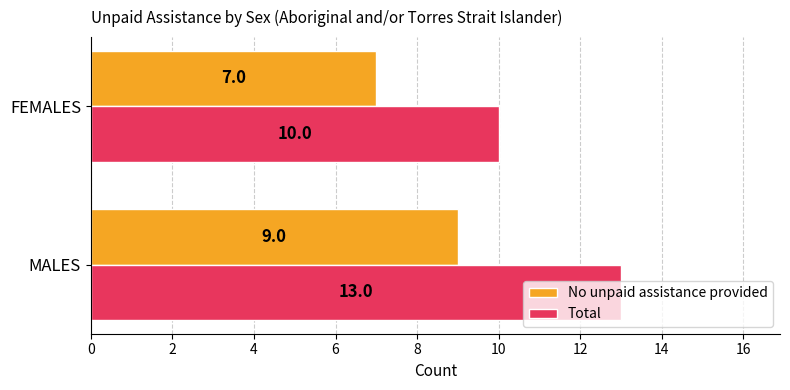

True or false: Total has a value of 15 at FEMALES.

False